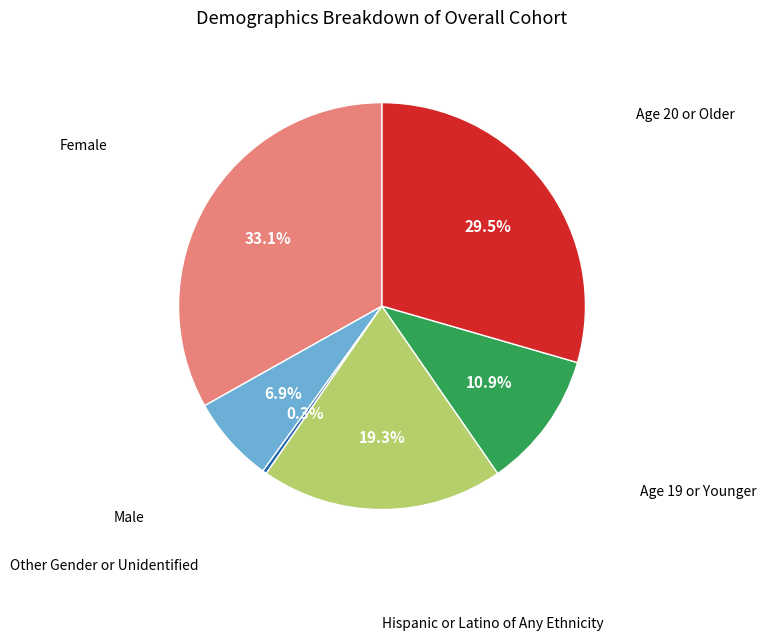

Is there a majority slice in this chart?

No